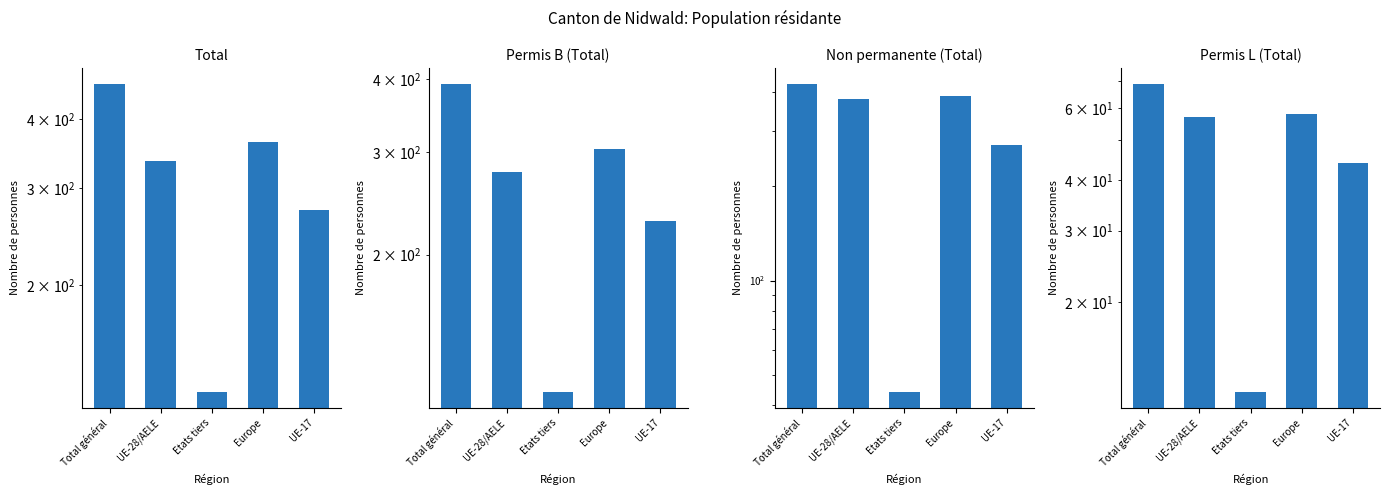

Is the value of Non permanente (Total) at Etats tiers greater than the value of Permis L (Total) at Europe?

No